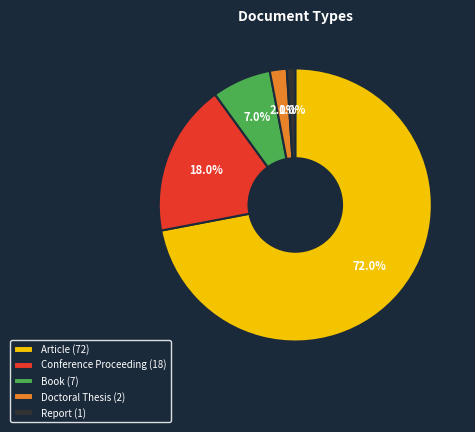

What is the ratio of the value at Doctoral Thesis (2) to the value at Report (1)?

2.0